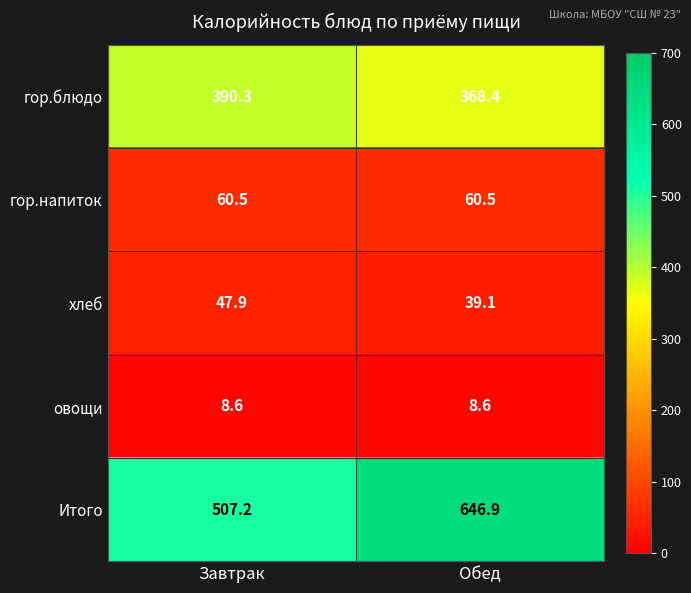

True or false: Итого has a value of 507.2 at Завтрак.

True